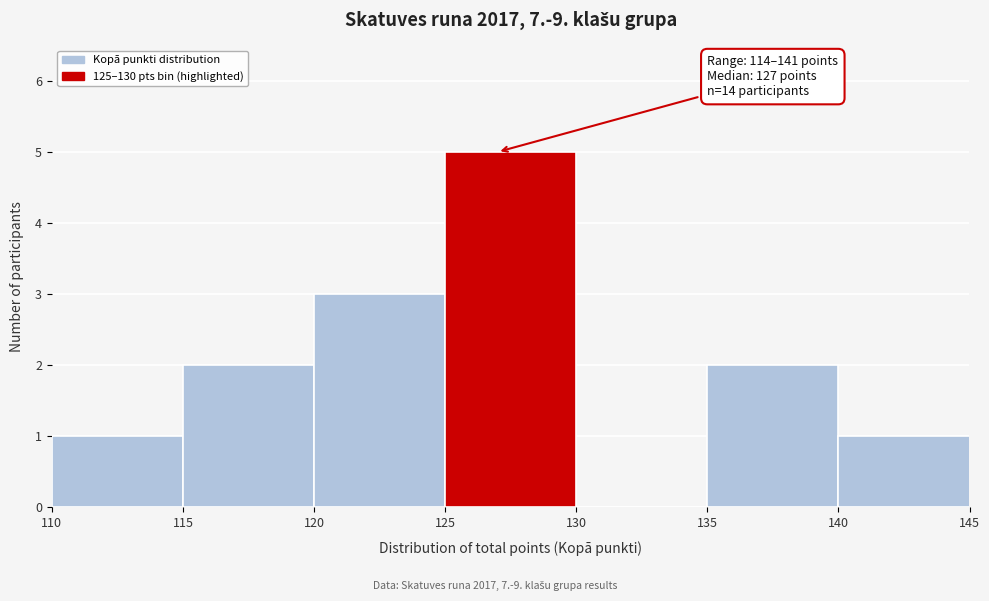

Which range on the x-axis has the tallest bar?

125 to 130